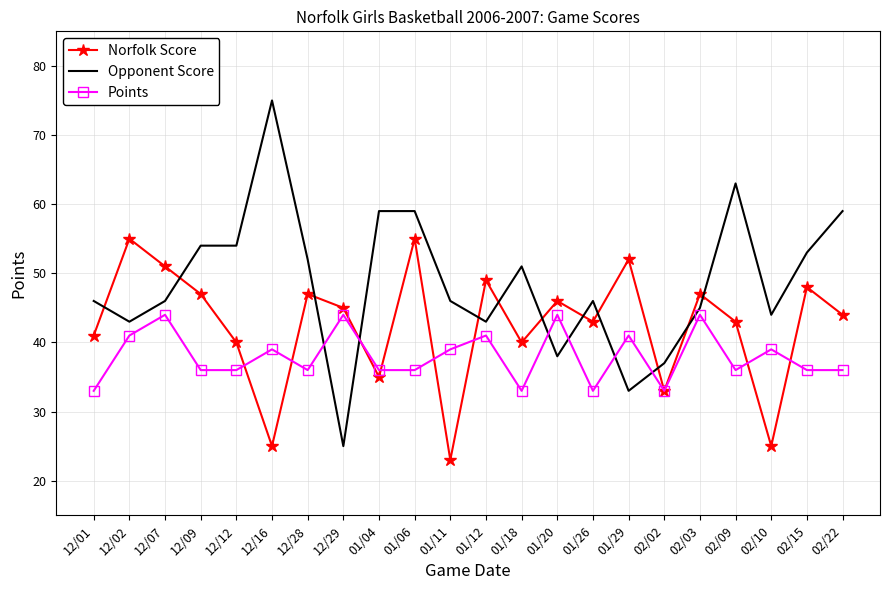

Which series changed the most between 01/06 and 02/10?

Norfolk Score